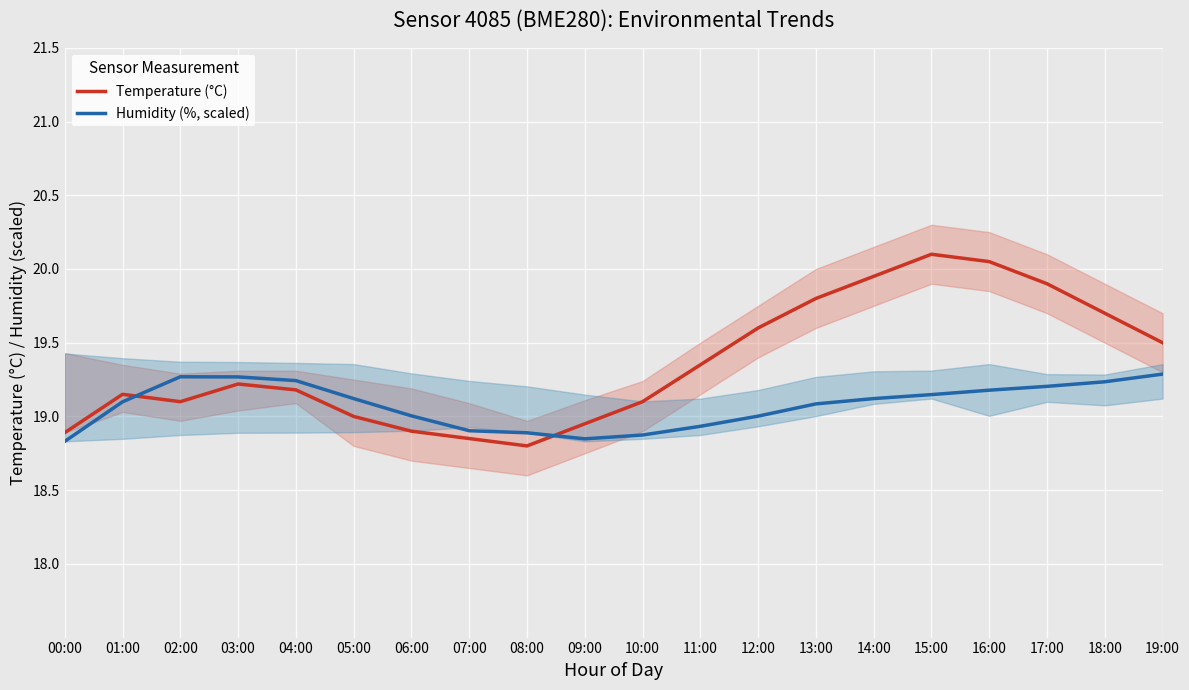

Which category has the highest value in the Temperature (°C) series?

15:00